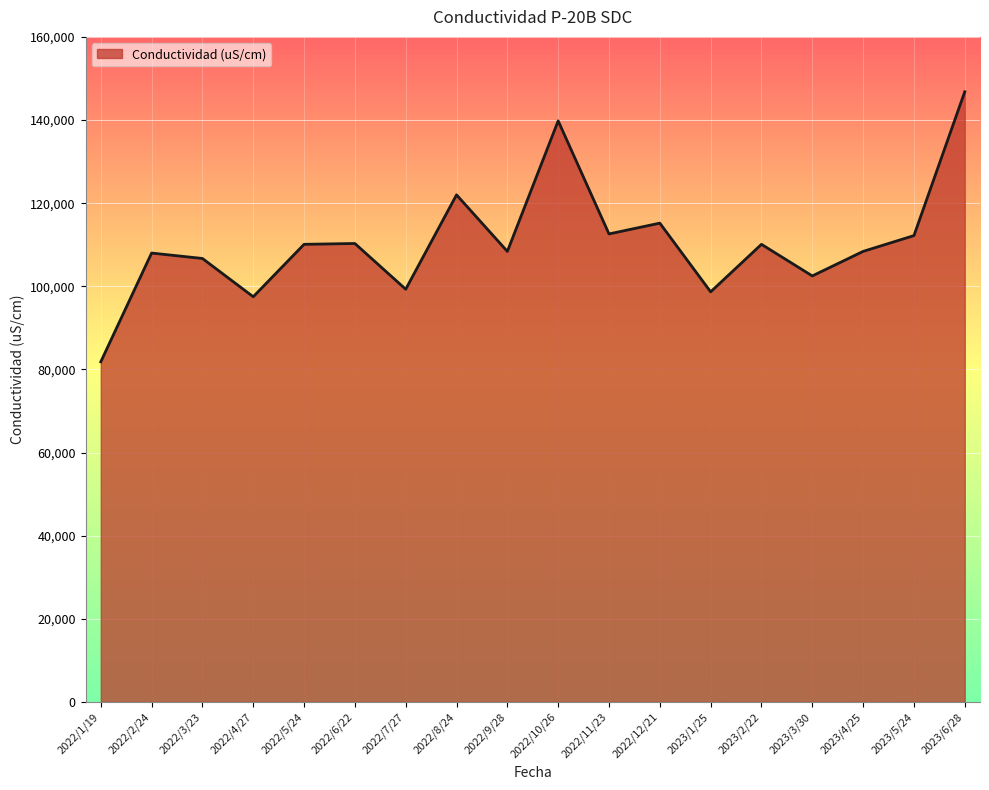

The chart shows a value of 194814 at 2022/10/26. True or false?

False